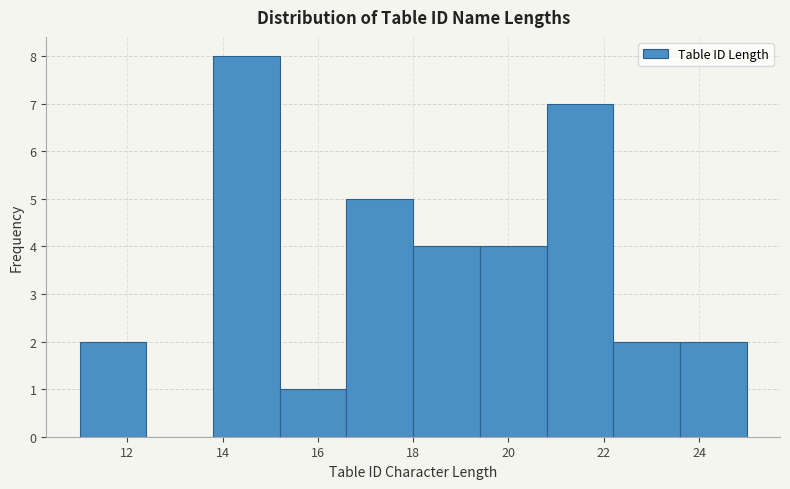

Reading left to right, list every bar in this chart as the range it spans on the x-axis followed by its height. The values are not printed on the chart, so give them approximately, as read against the axis.

11.0 to 12.4: 2
12.4 to 13.8: 0
13.8 to 15.2: 8
15.2 to 16.6: 1
16.6 to 18.0: 5
18.0 to 19.4: 4
19.4 to 20.8: 4
20.8 to 22.2: 7
22.2 to 23.6: 2
23.6 to 25.0: 2